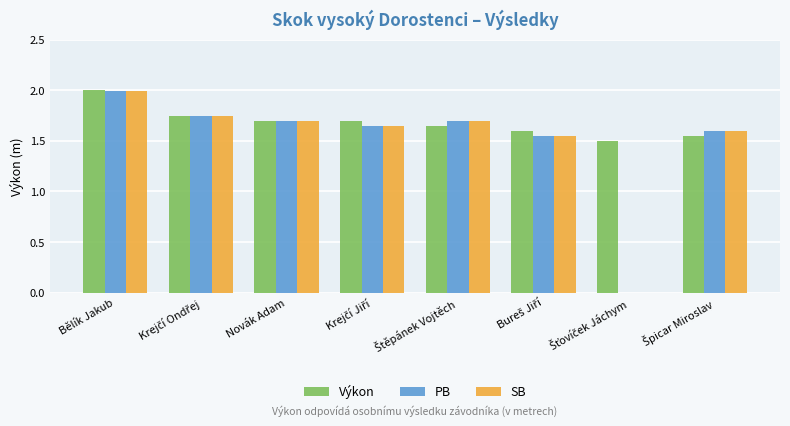

What is the sum of all PB values?

11.9